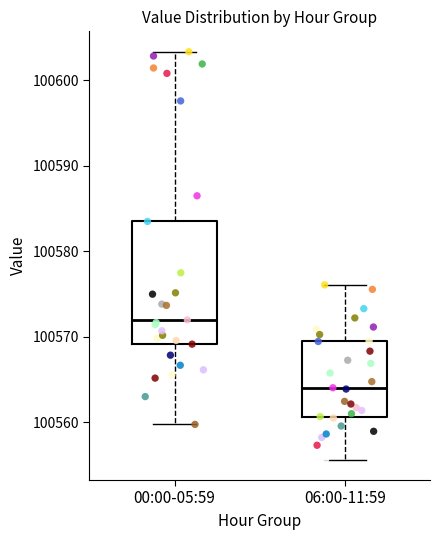

Which box's median line is the lowest?

06:00-11:59